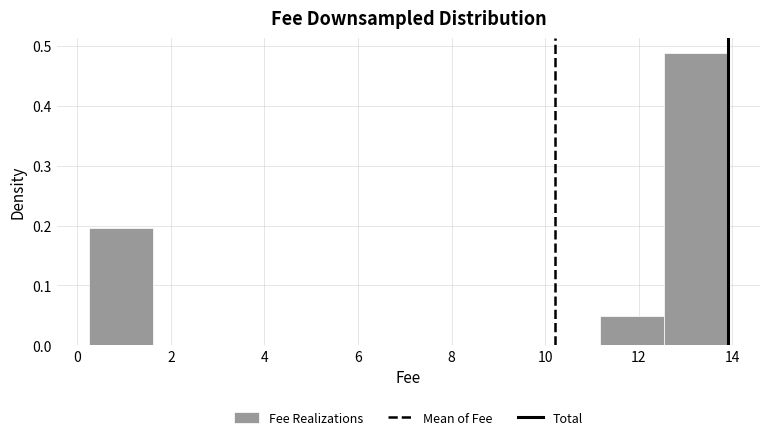

Reading left to right, transcribe this chart: for each bar, give the range it covers on the x-axis and its height. Neither the bar edges nor the heights are printed on the chart, so give them approximately, as read against the axes.

0.2 to 1.6: 0.20
1.6 to 3.0: 0
3.0 to 4.4: 0
4.4 to 5.8: 0
5.8 to 7.0: 0
7.0 to 8.4: 0
8.4 to 9.8: 0
9.8 to 11.2: 0
11.2 to 12.6: 0.05
12.6 to 14.0: 0.49